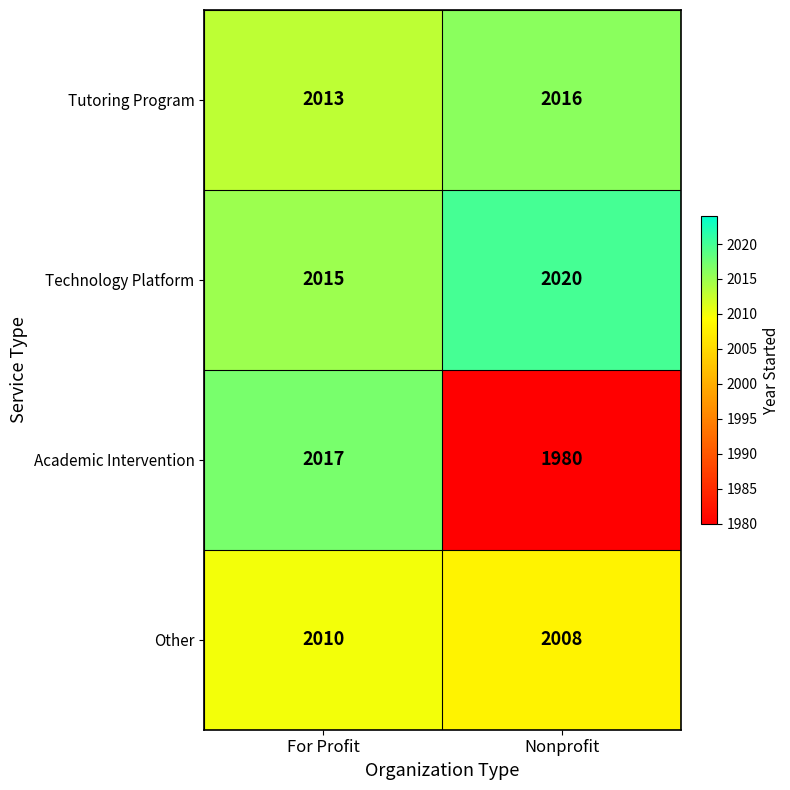

What is the average value of the Technology Platform series?

2018